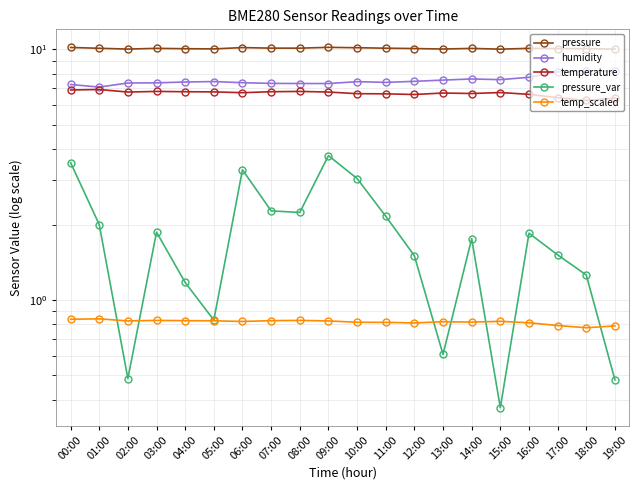

What is the highest value of the temp_scaled series?

0.8